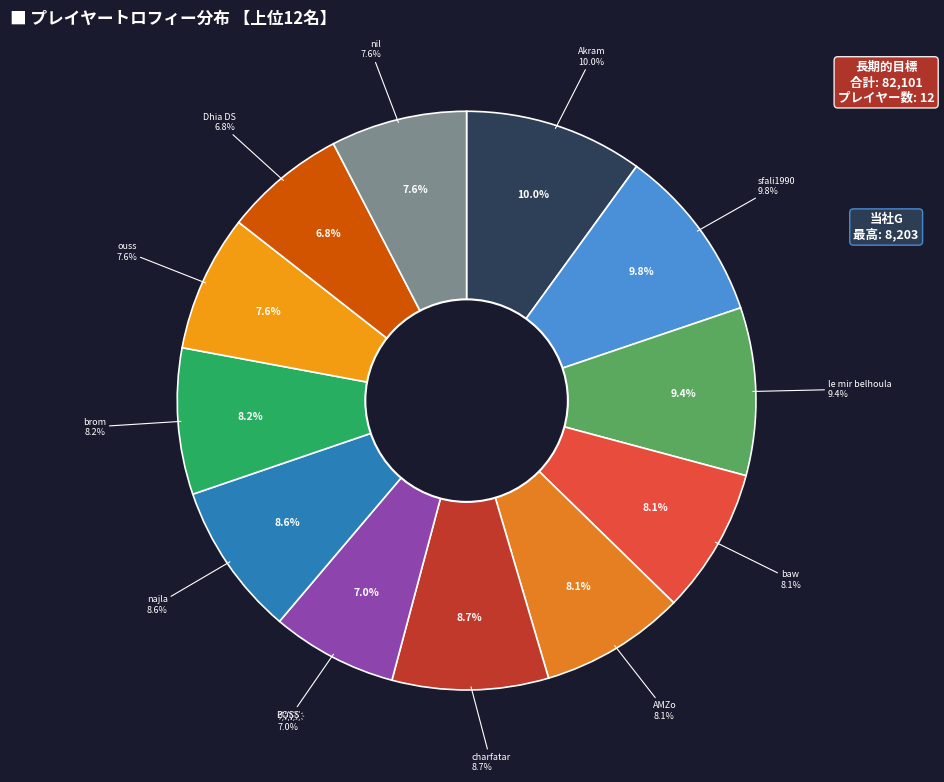

Rank the categories by value from highest to lowest.

Akram, sfali1990, le mir belhoula, charfatar, najla, brom, baw, AMZo, ouss, nil, B҉O҉S҉S҉, Dhia DS